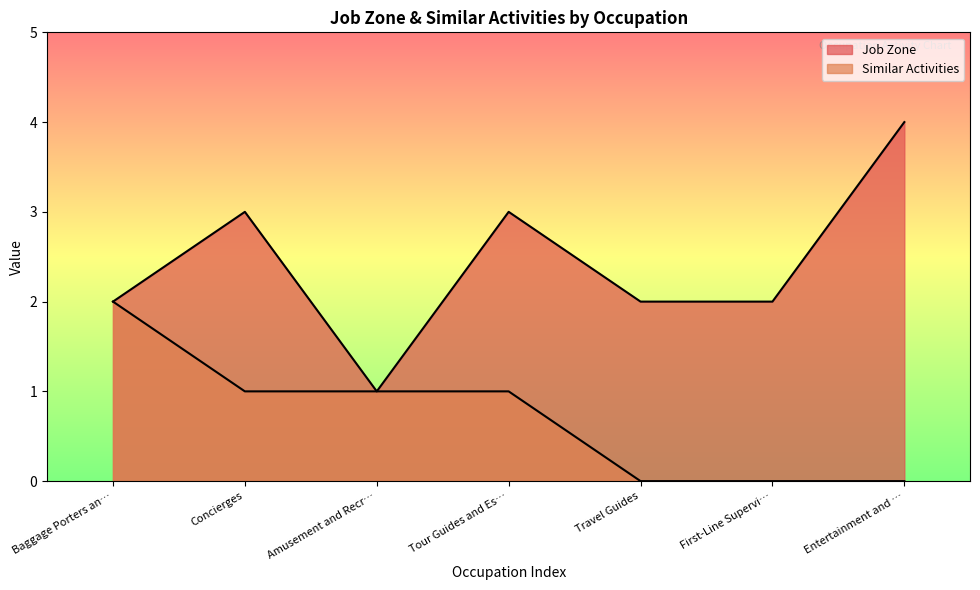

What position from the right is Amusement and Recr…?

5